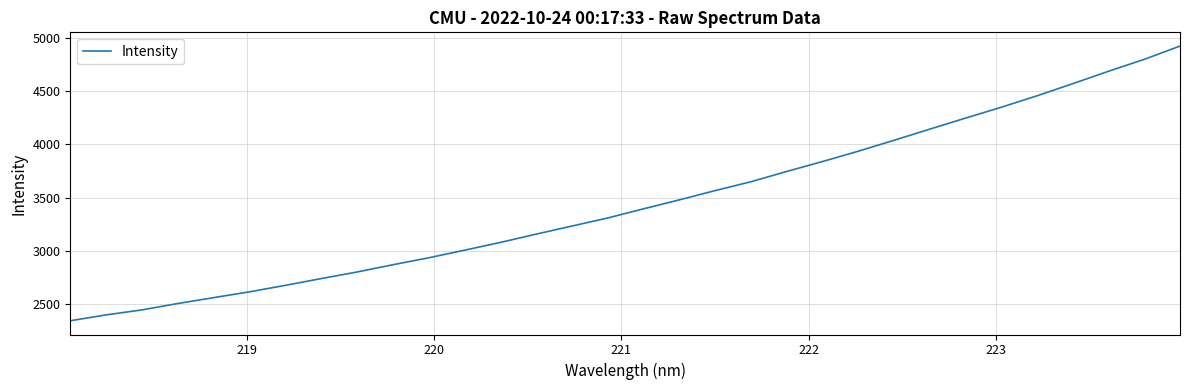

What is the difference between the maximum and minimum values?

2581.2